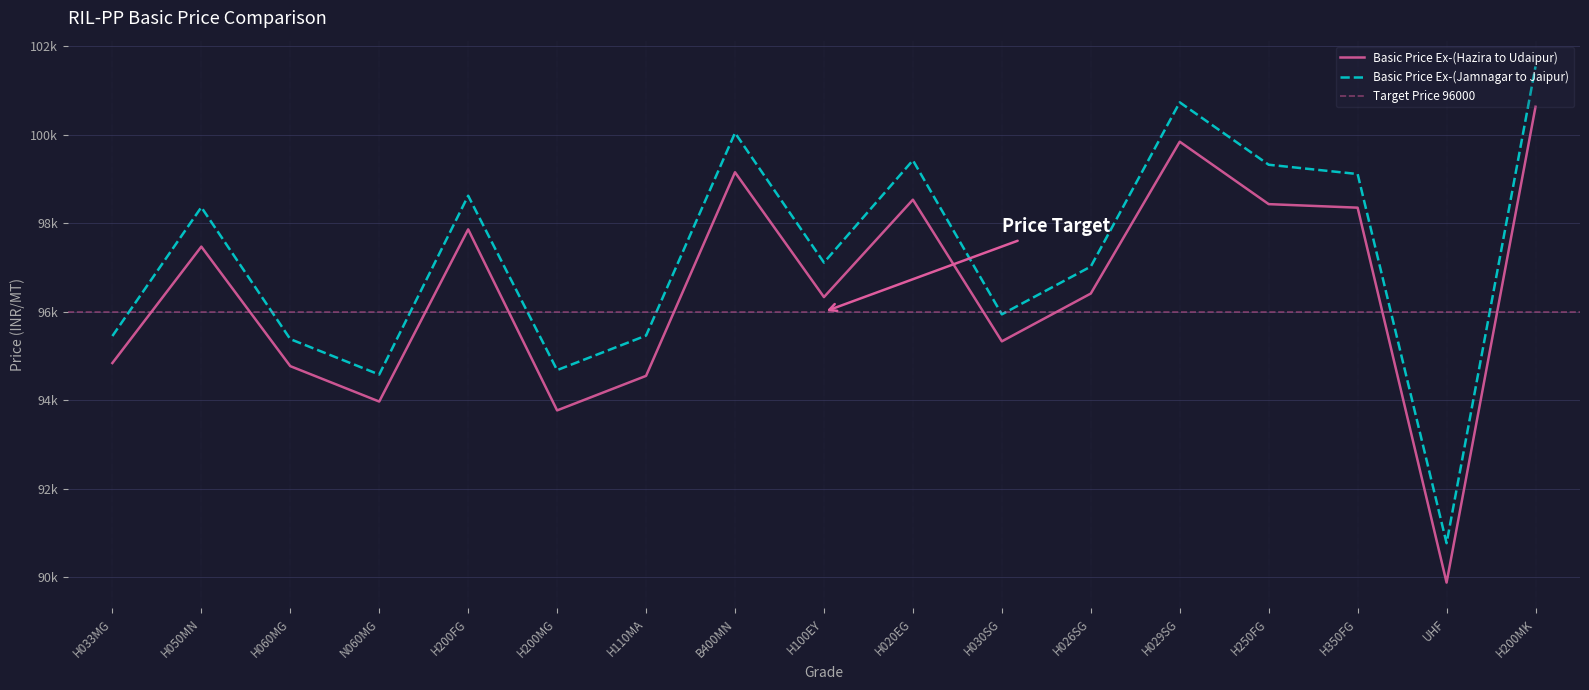

What is the value of the Basic Price Ex-(Hazira to Udaipur) point at the 16th from the left?

89884